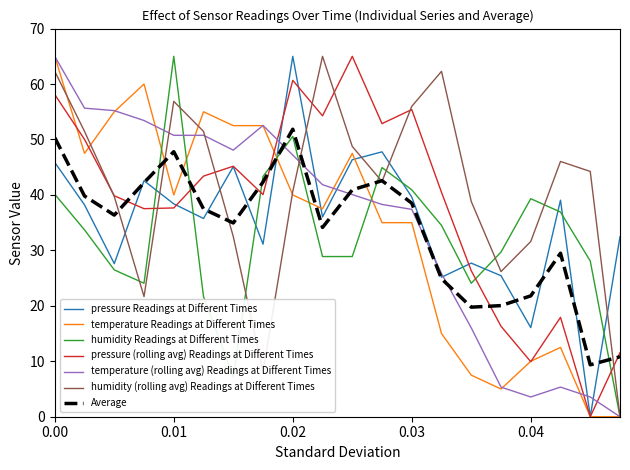

How many lines are shown in the chart?

7